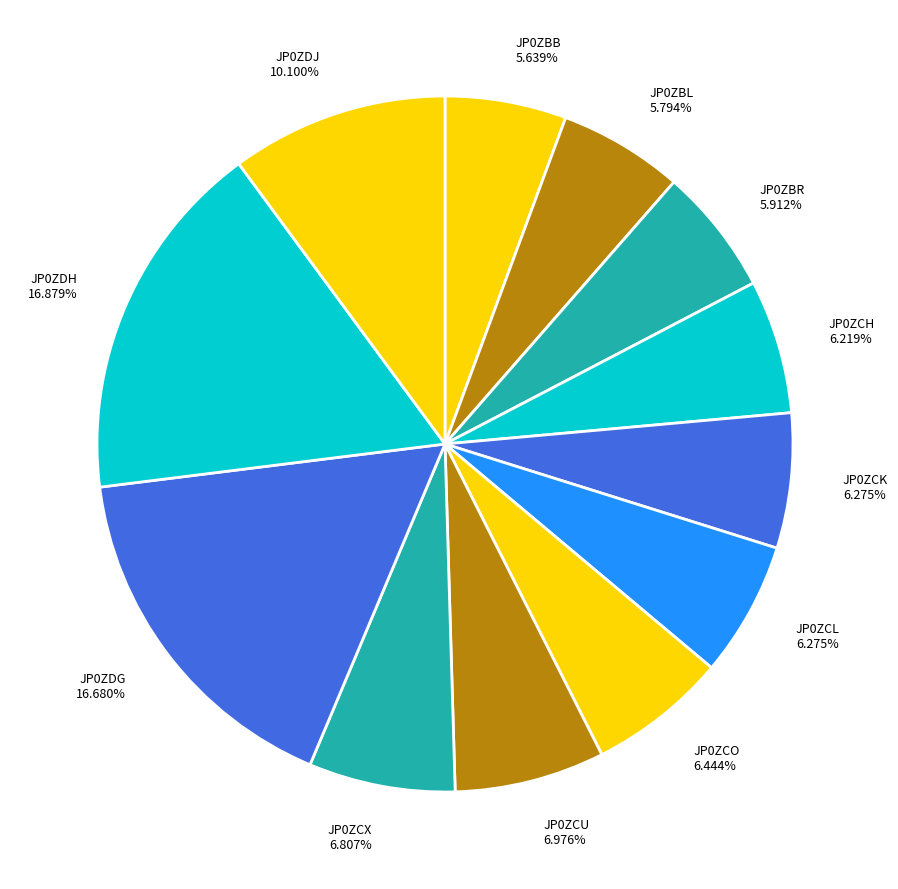

Between JP0ZCU and JP0ZBB, which is larger?

JP0ZCU